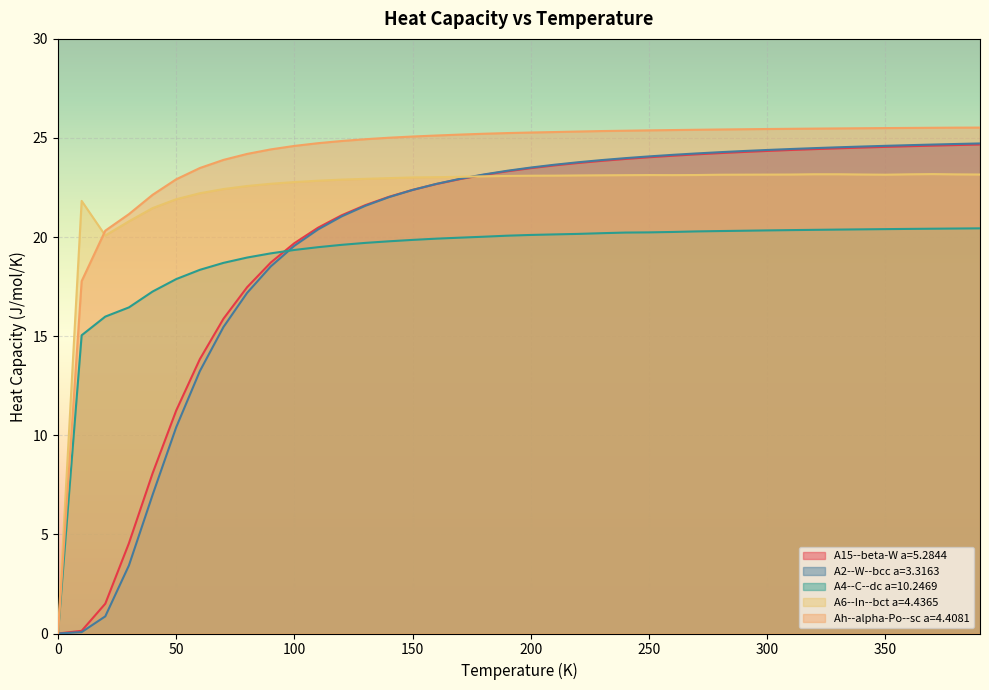

How many data points does each series have?

40